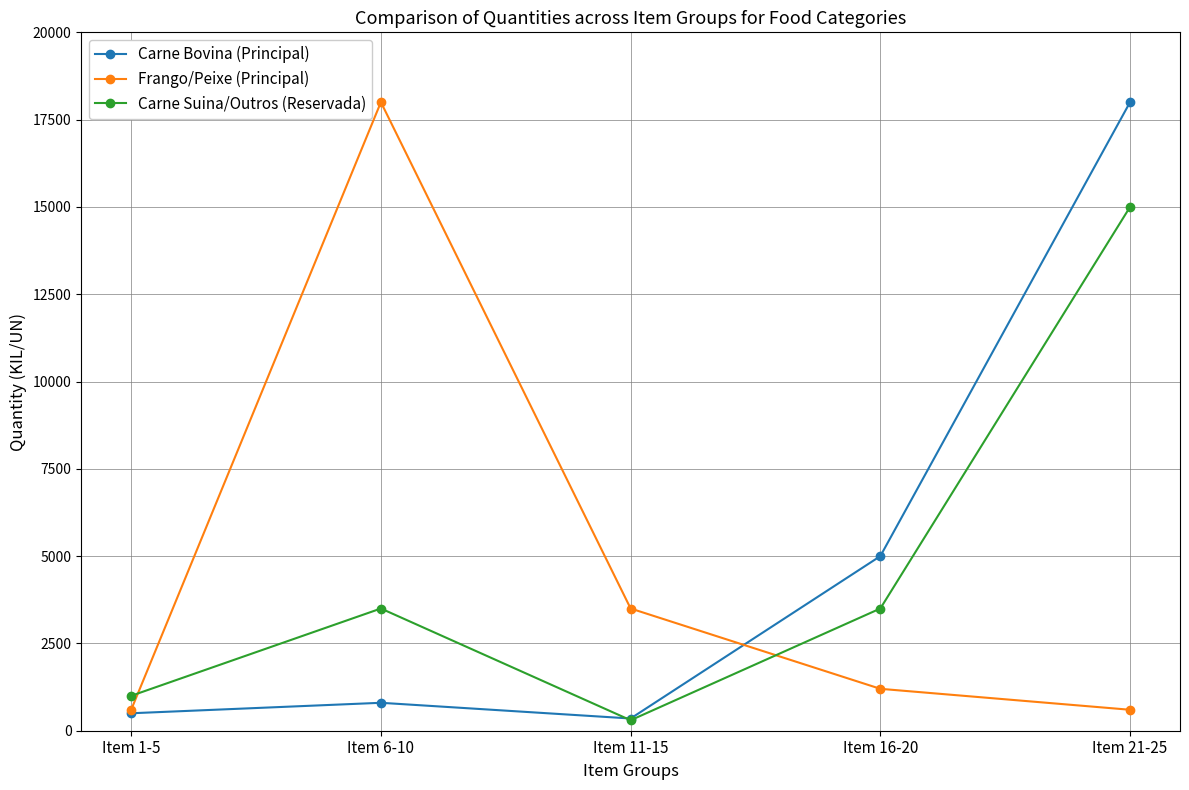

Is it true that Frango/Peixe (Principal) equals 600 at Item 21-25?

True